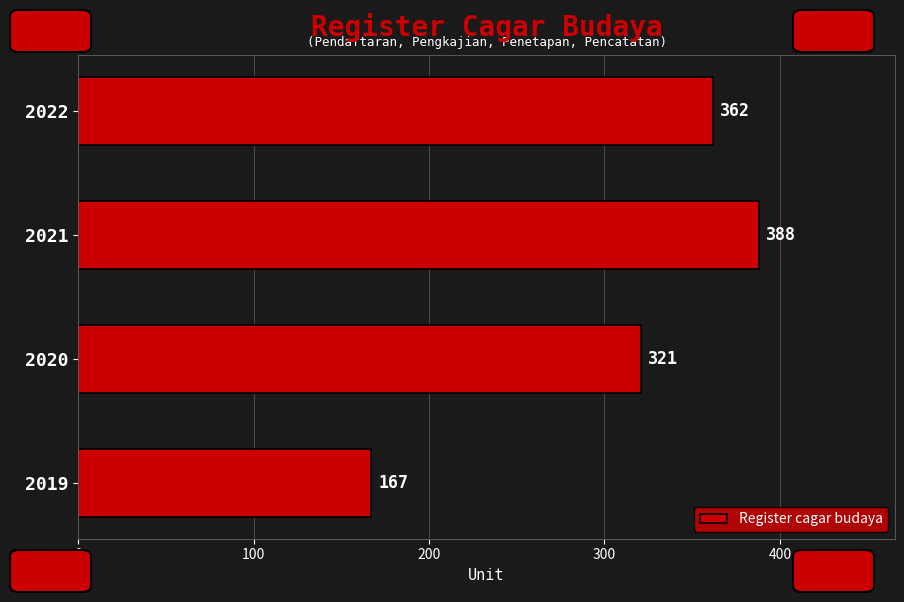

List the labels in order of value, largest first.

2021, 2022, 2020, 2019